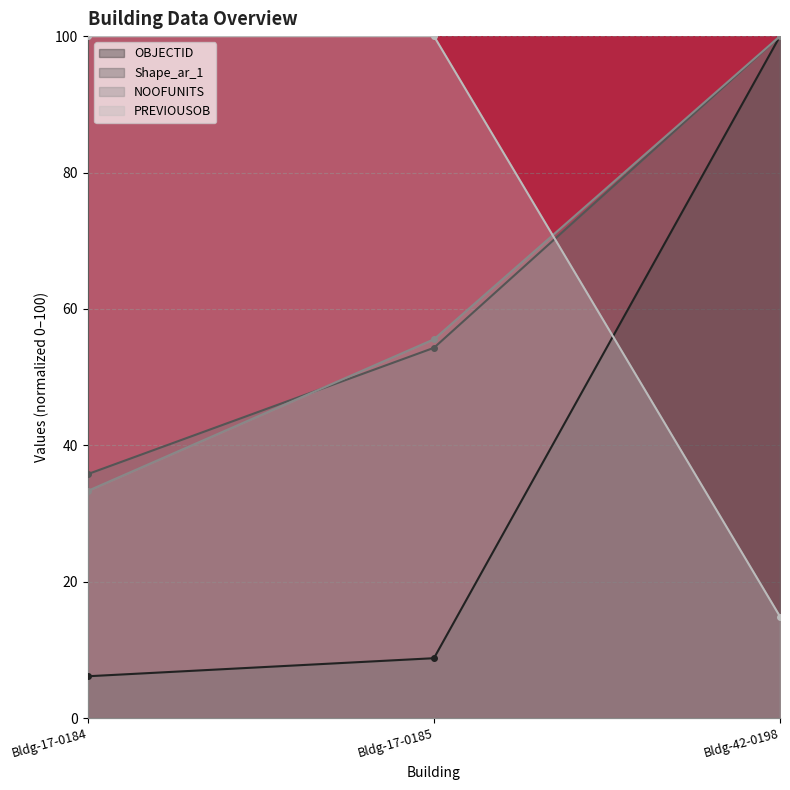

At which label does NOOFUNITS first exceed 55?

Bldg-17-0185